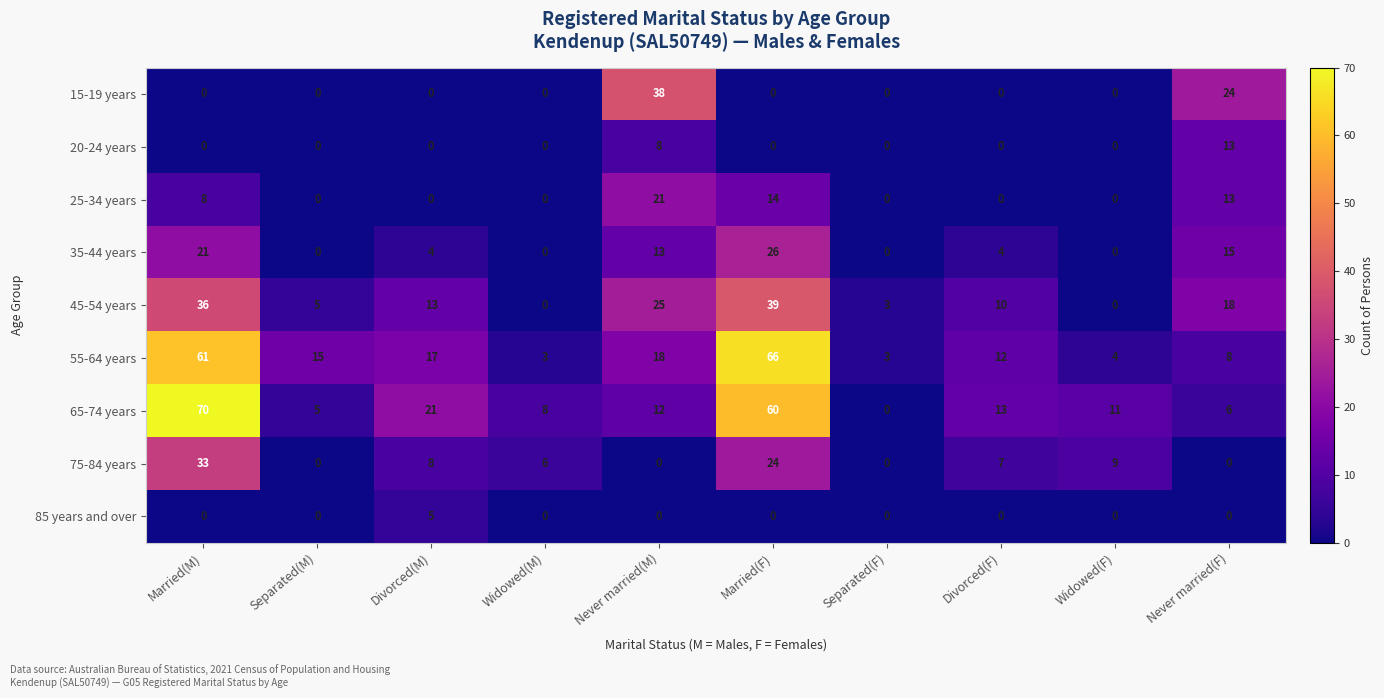

What is the difference between the maximum and minimum values in the 45-54 years series?

39